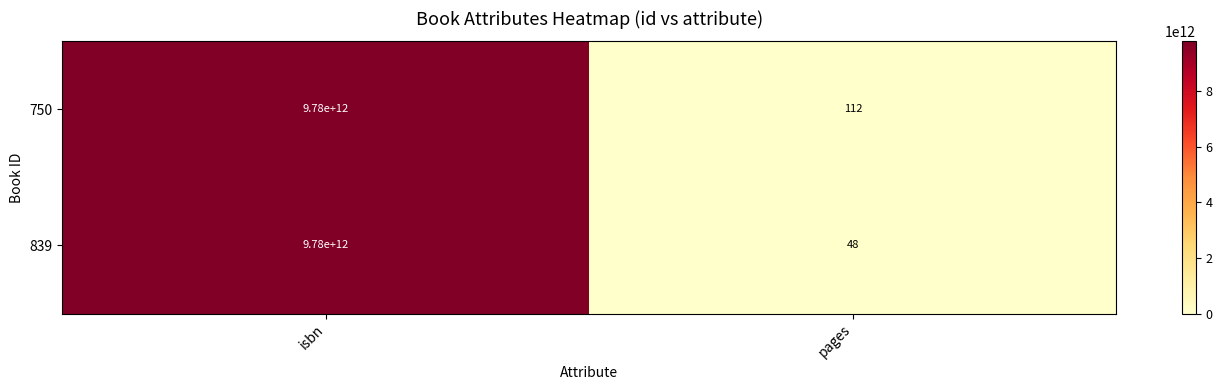

Reading left to right, what are all the values shown in this chart?

750: 9780000000000	112
839: 9780000000000	48